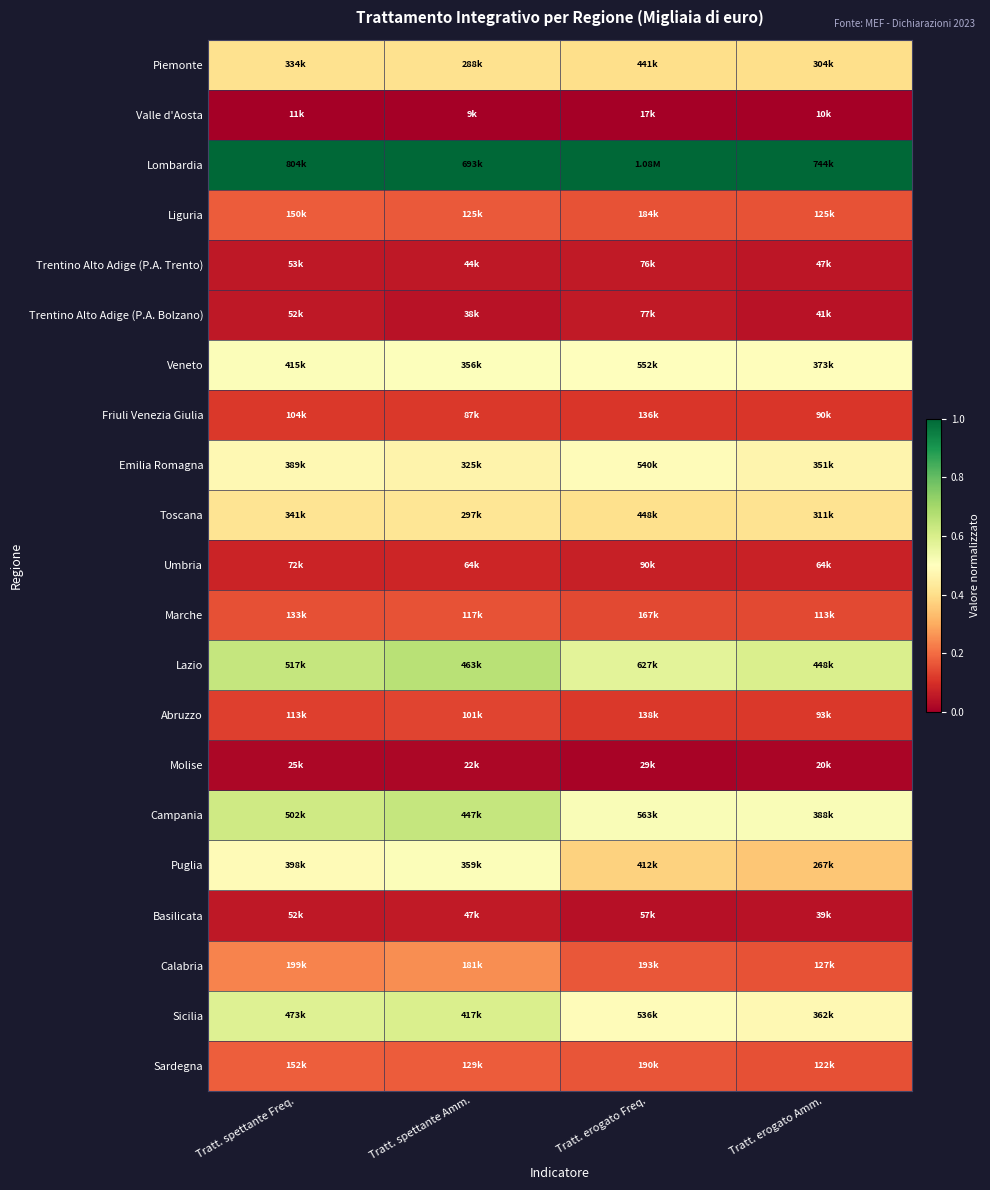

What is the difference between the highest and lowest values at Tratt. spettante Amm.?

1.0